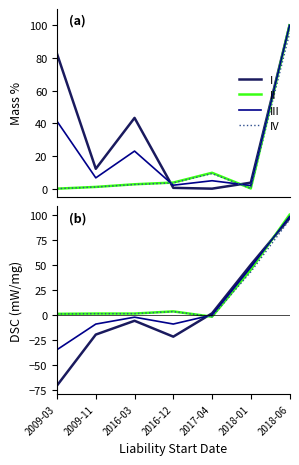

Which series ends up on top after the final intersection of I and III?

III